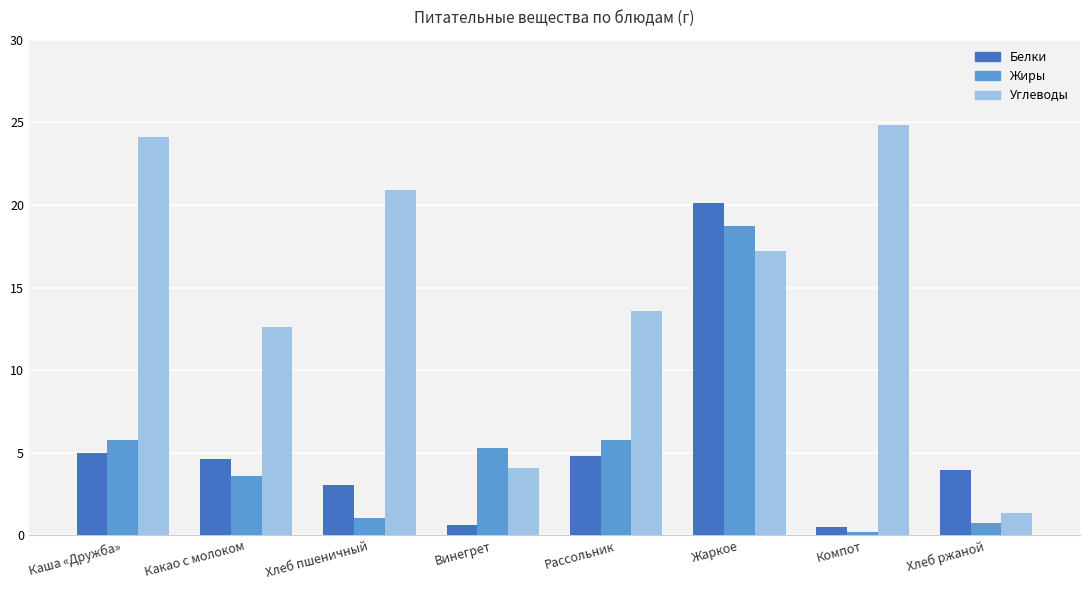

List the series in order of their peak value, highest first.

Углеводы, Белки, Жиры